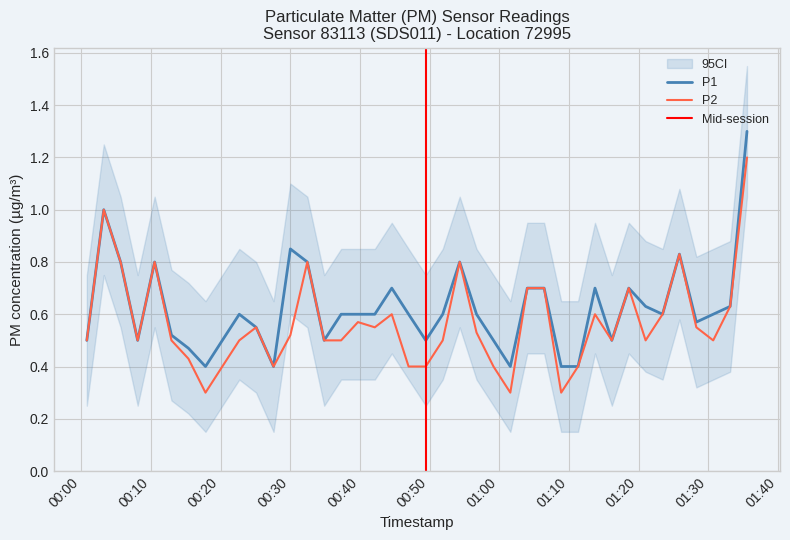

What is the difference between the maximum and minimum values in the P1 series?

0.9